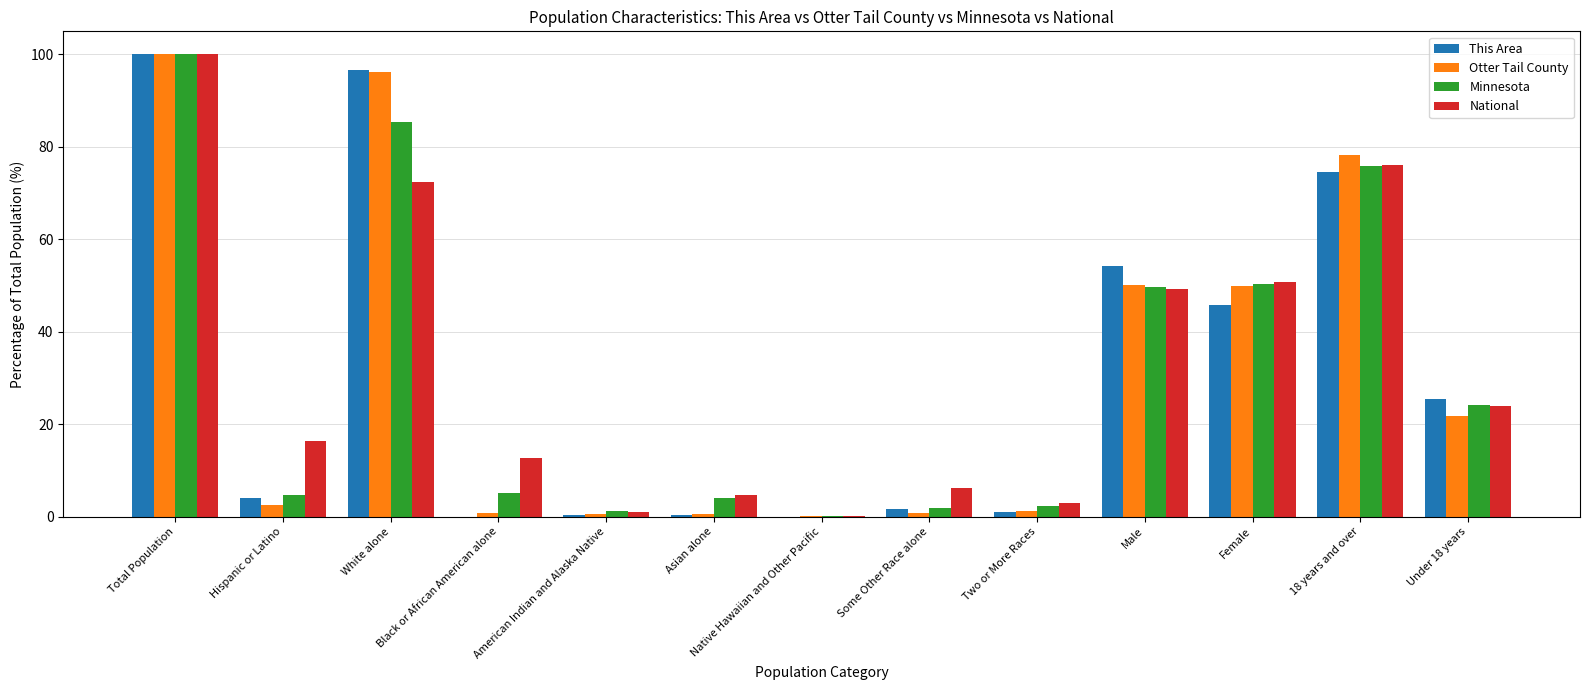

Read the Minnesota value at Total Population.

100.0